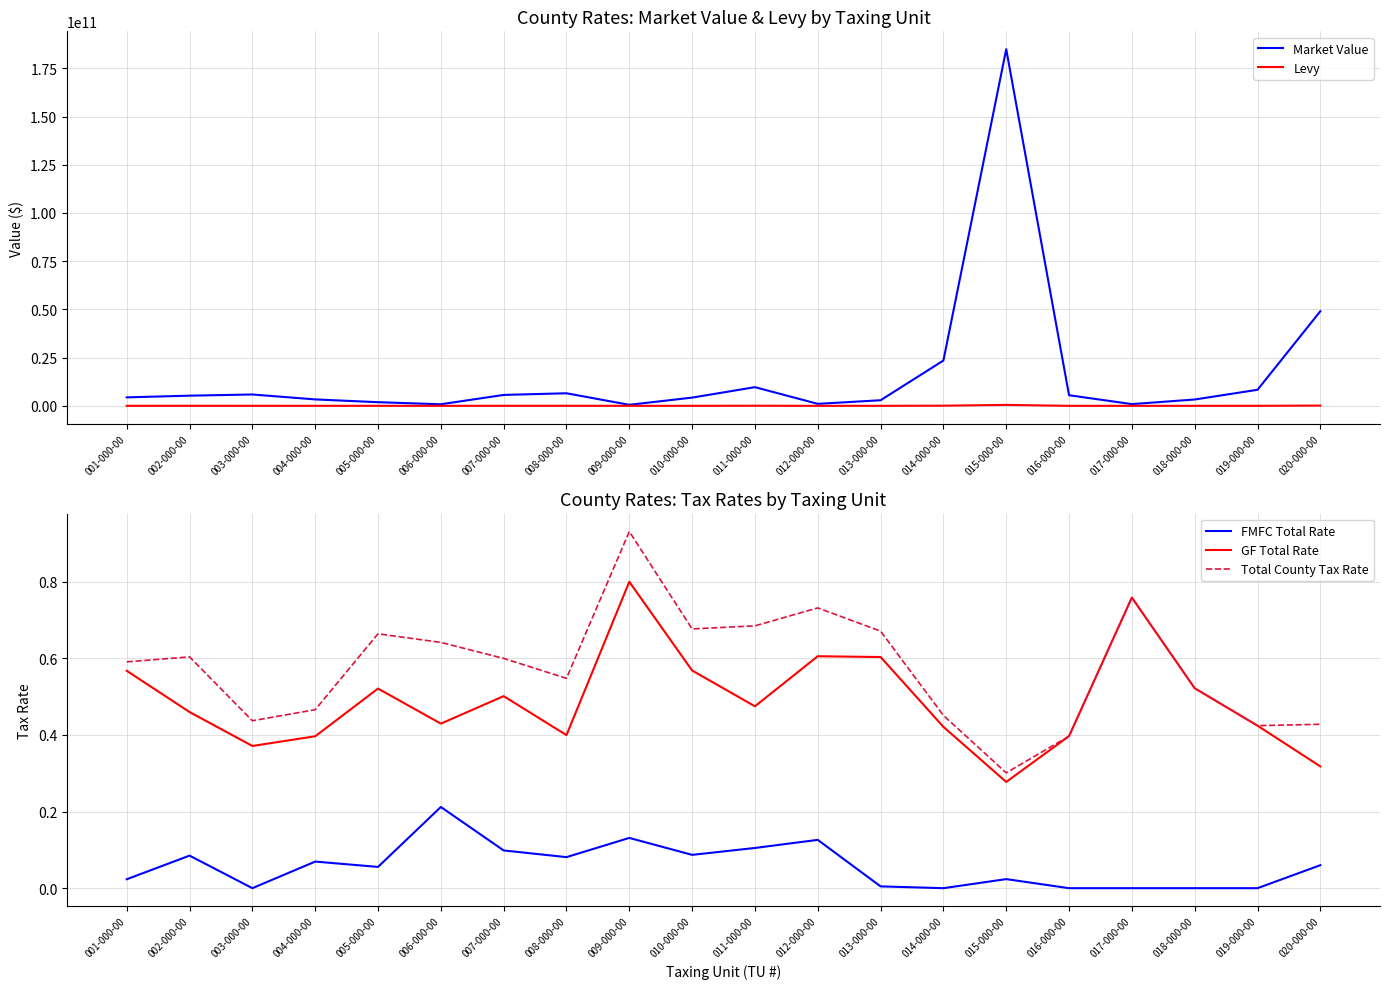

How many interior local peaks does the Levy series have?

4